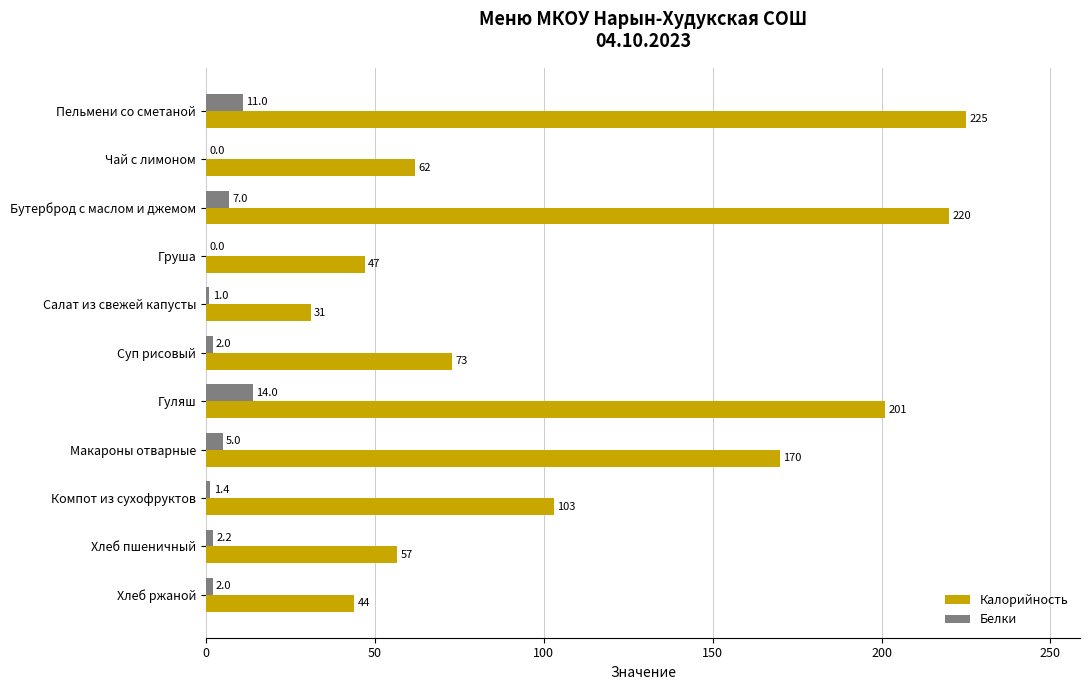

Where is Калорийность nearest to the value 128?

Компот из сухофруктов